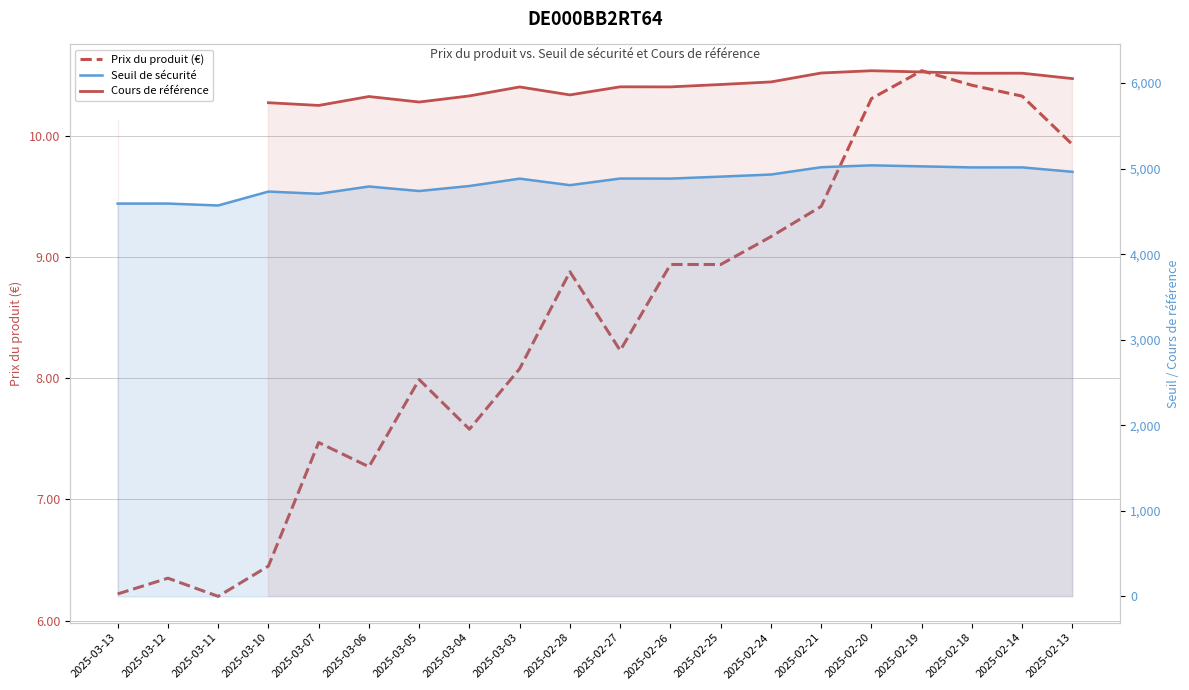

List the series in order of their overall mean, lowest first.

Prix du produit (€), Seuil de sécurité, Cours de référence